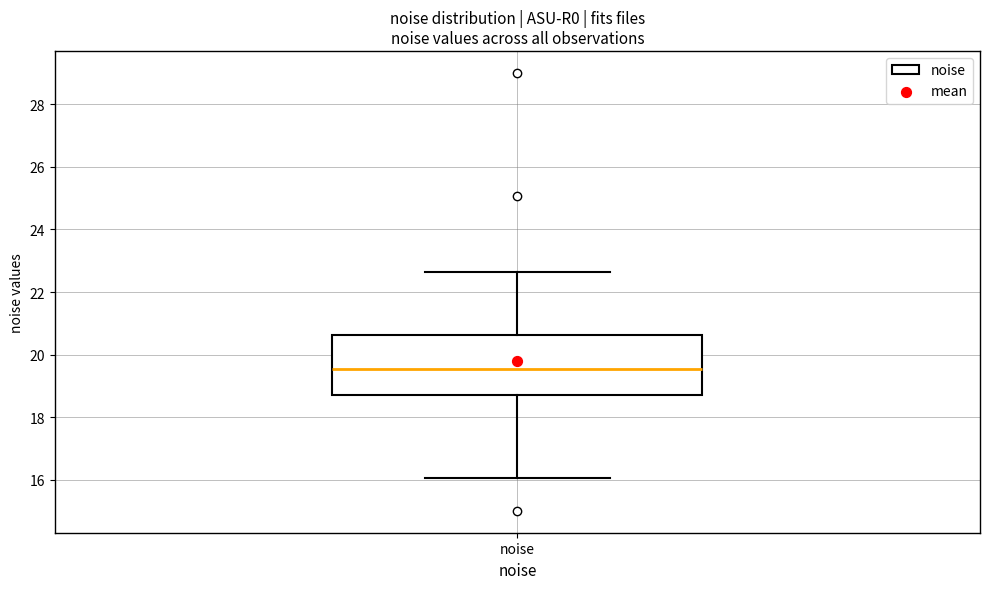

Where is the lower edge of the box for noise on the y-axis? The values are not printed on the chart, so give them approximately, as read against the axis.

18.6